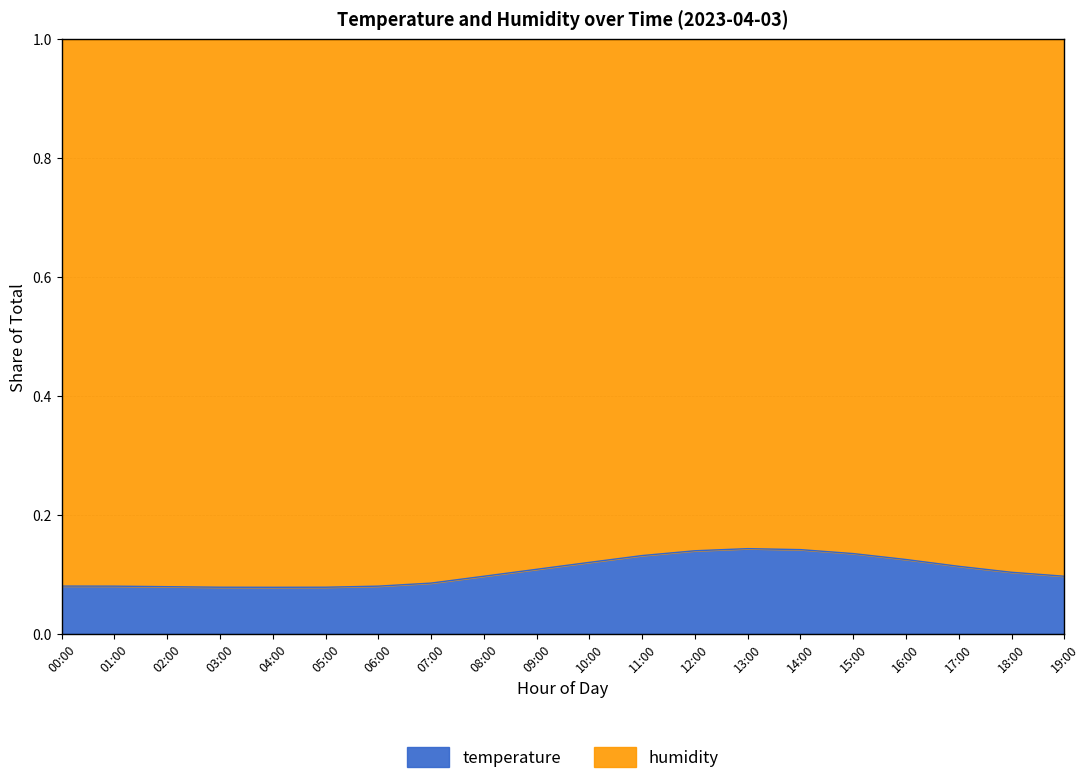

Between 08:00 and 10:00, which is larger?

10:00